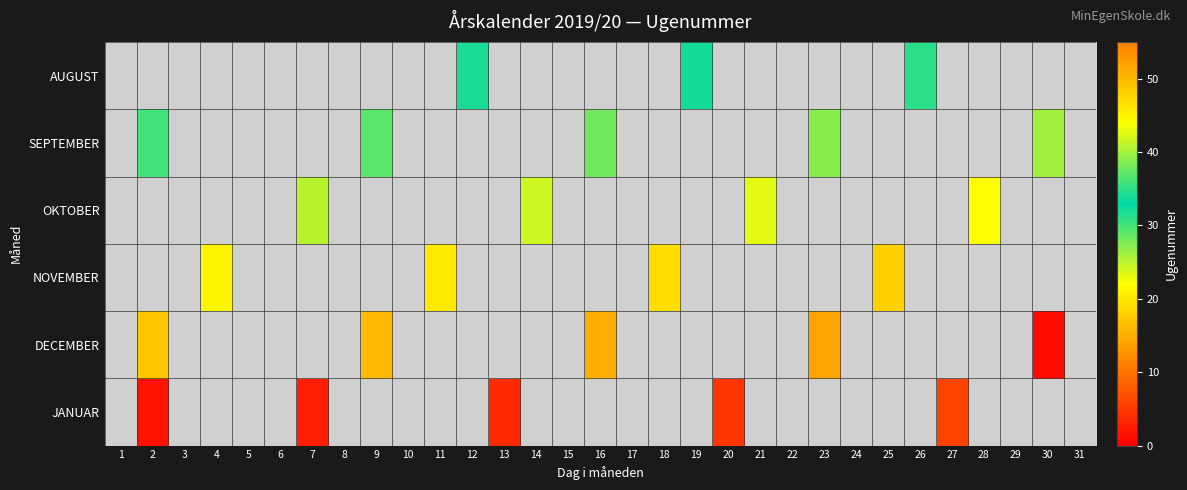

What is the spread (max minus min) of values at 26?

34.9